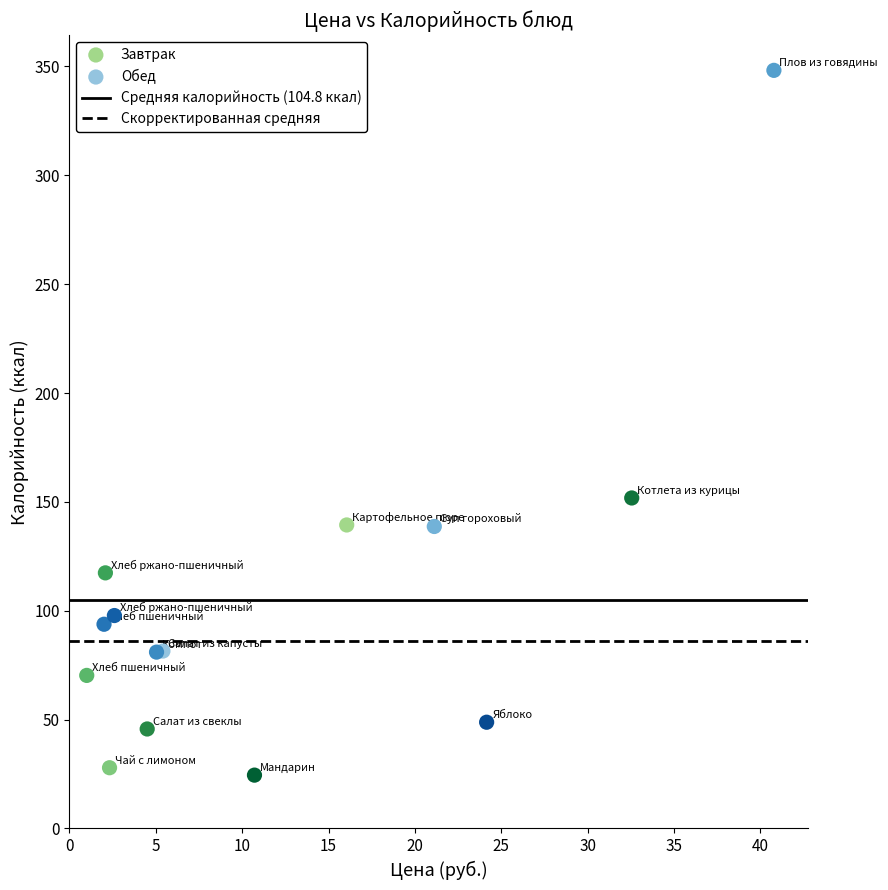

Which series reaches the maximum Y coordinate?

Обед